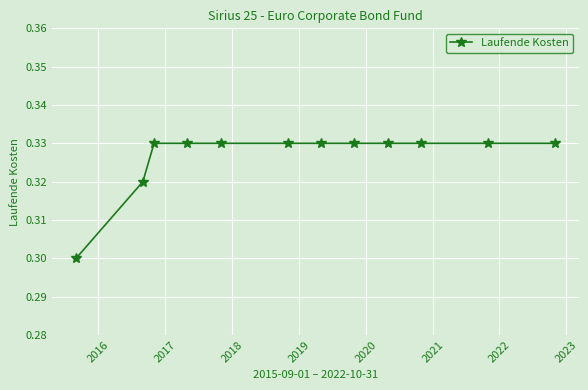

What is the sum of all values?

3.9